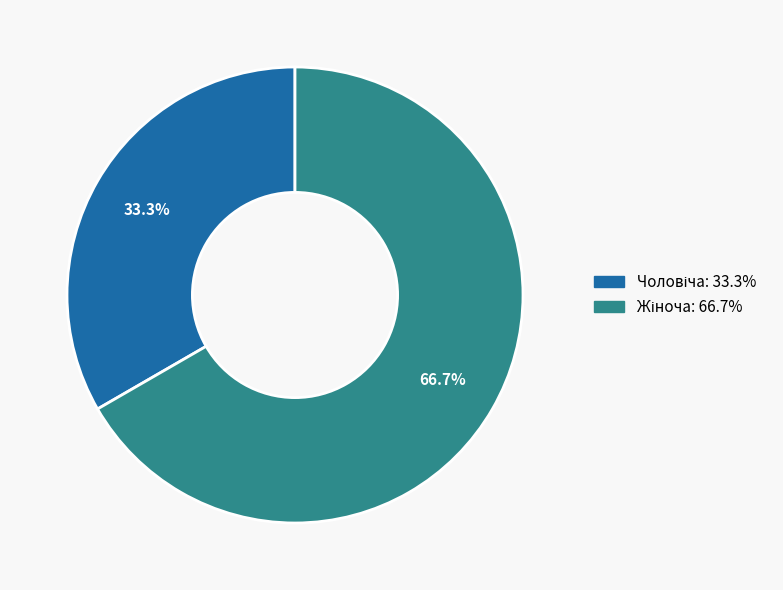

The Чоловіча slice represents 46% of the pie. True or false?

False